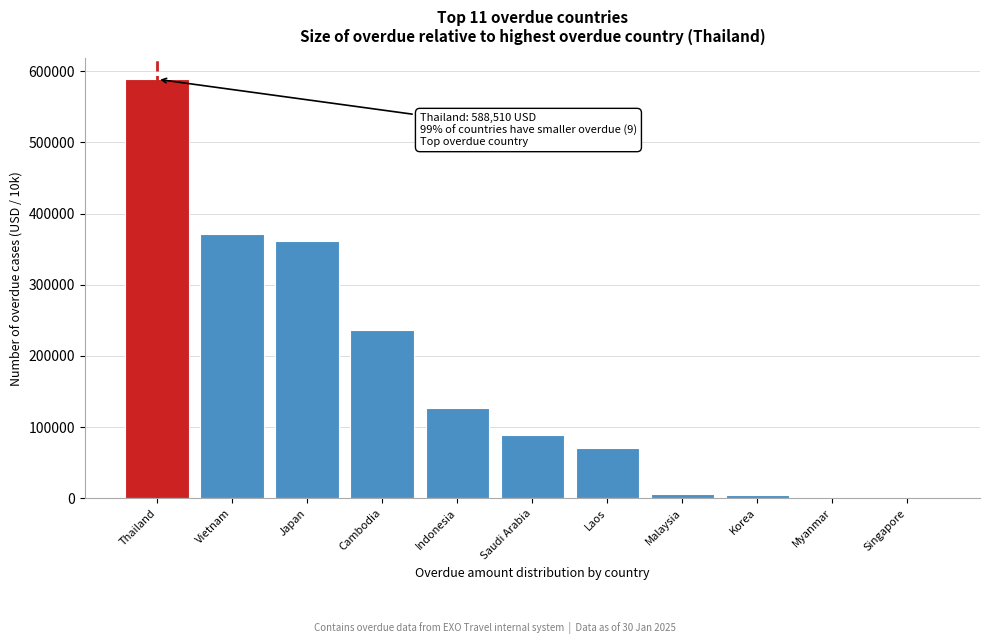

The value at Cambodia is 237053.4. True or false?

True